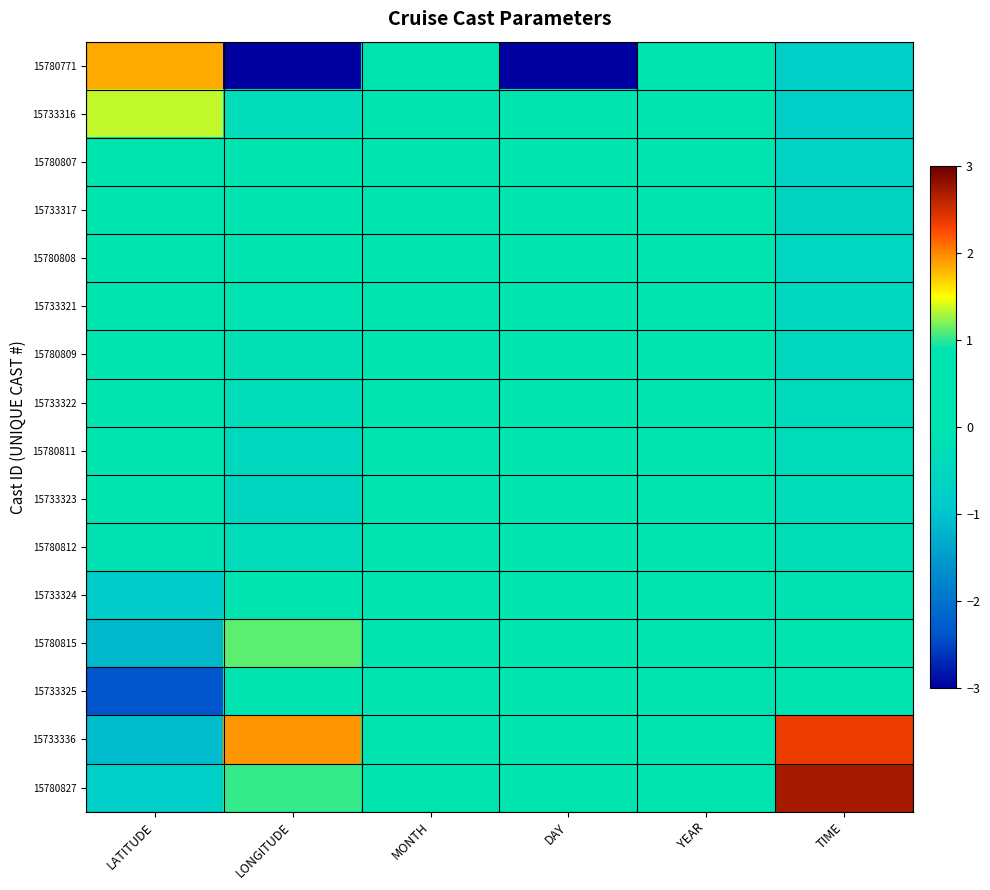

What is the minimum value shown in the chart?

-3.0